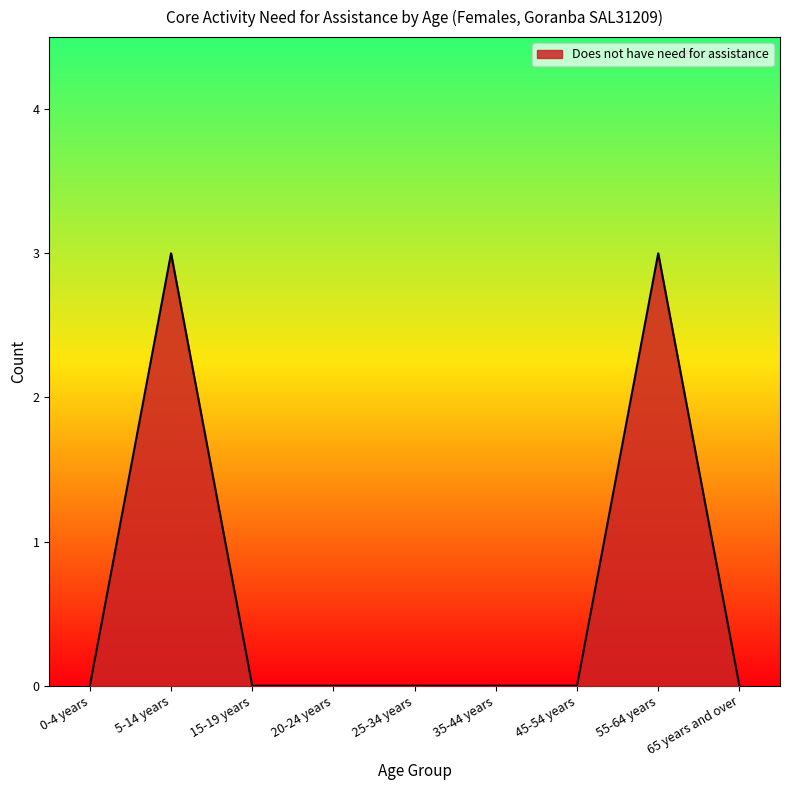

True or false: the data shows -3 at 15-19 years.

False